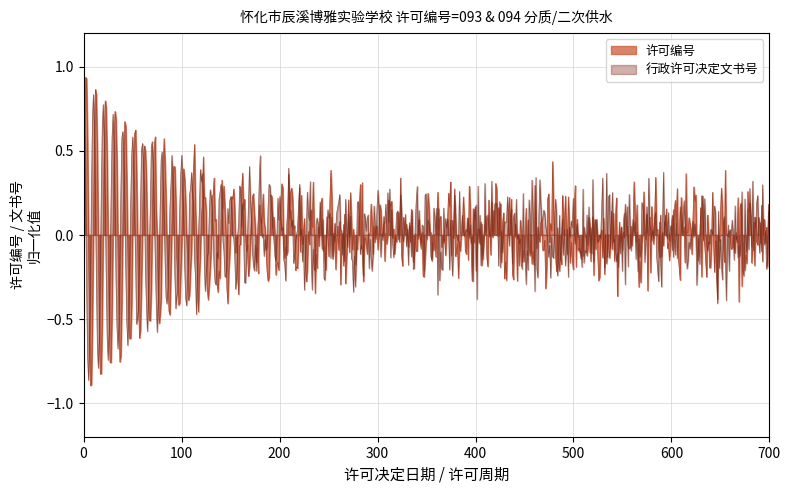

The value of 行政许可决定文书号 at 2022-10-21 is 152. True or false?

False